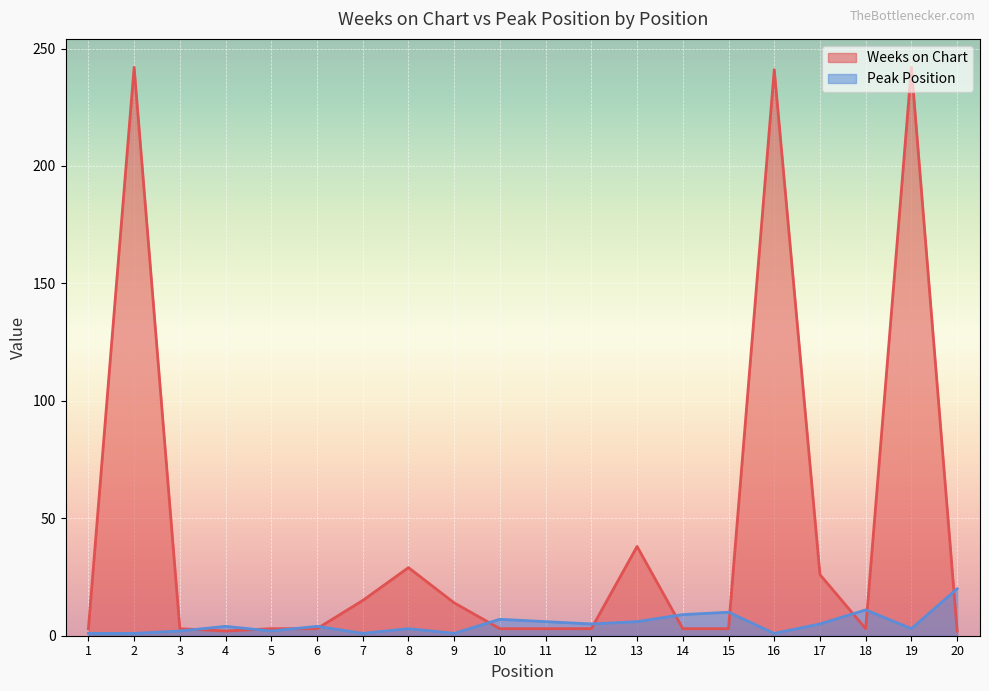

What is the sum of the Weeks on Chart values at 11 and 18?

6